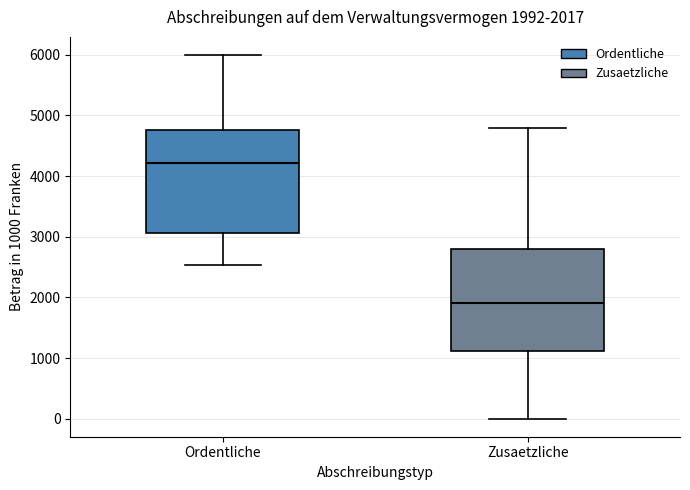

Which box's median line is the highest?

Ordentliche